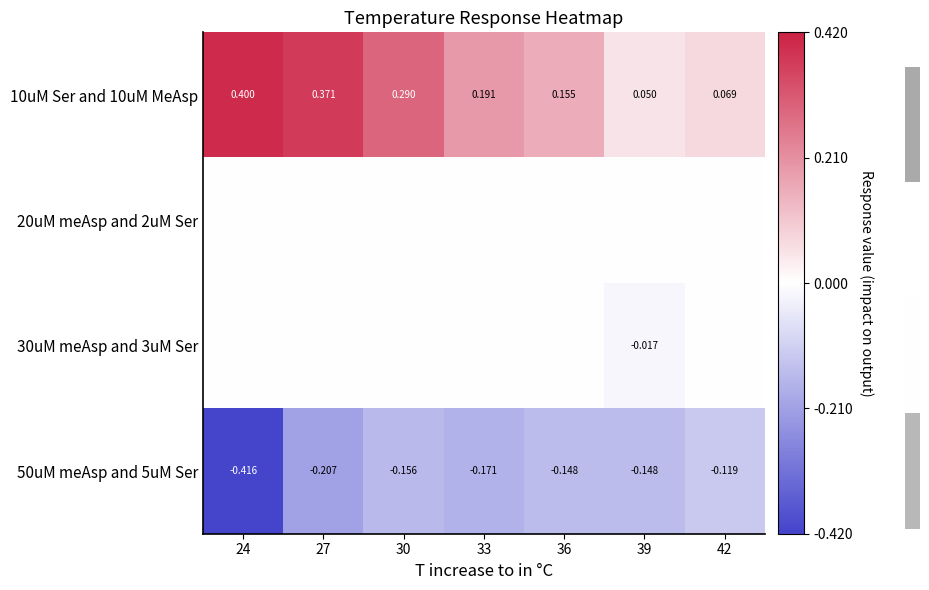

At which category does the chart reach its peak across all series?

24